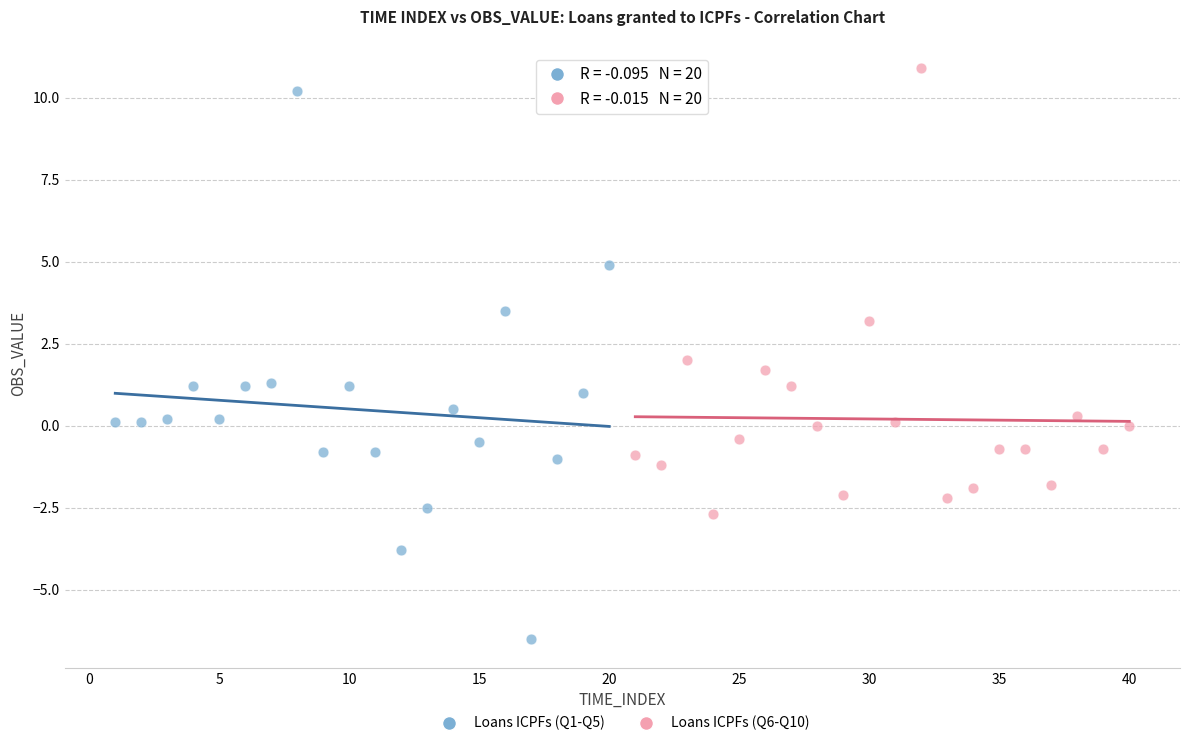

What are all the series names shown in the legend?

Loans ICPFs (Q1-Q5), Loans ICPFs (Q6-Q10)